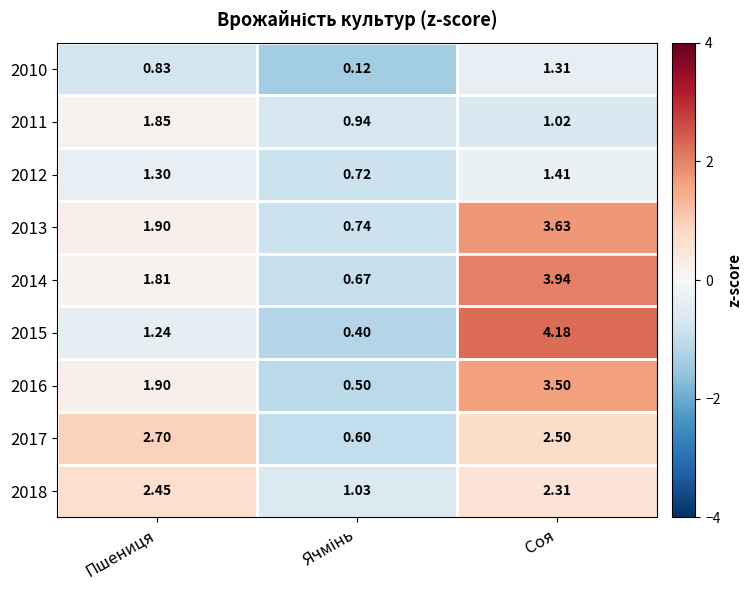

At which category does the chart reach its peak across all series?

Соя